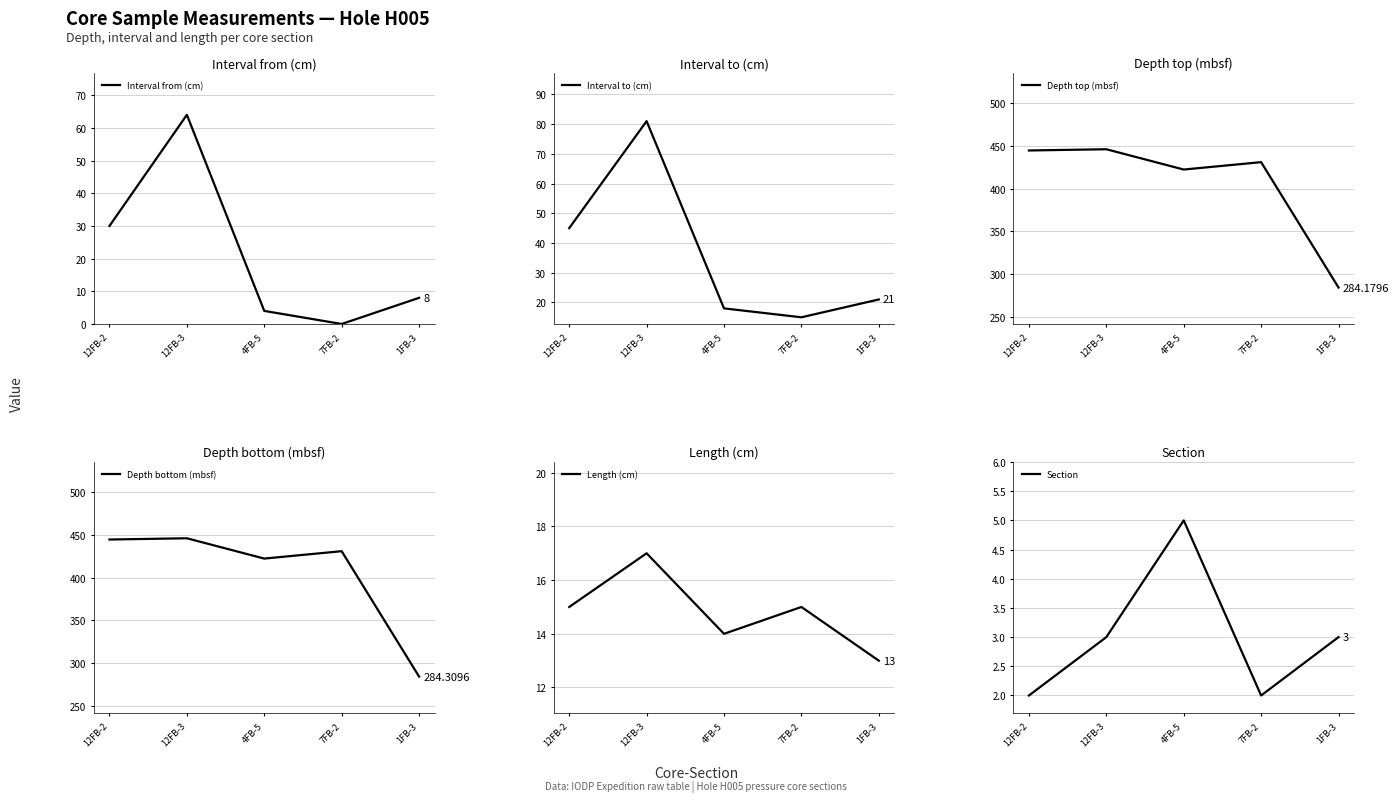

Is it true that Length (cm) equals 7.8 at 1FB-3?

False